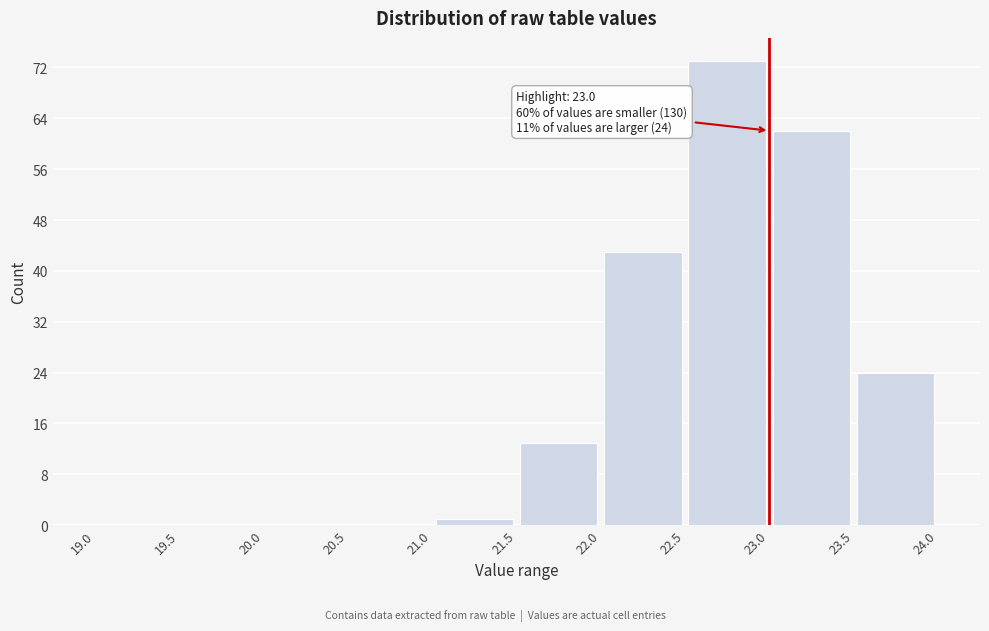

Over which range of the x-axis is the bar tallest?

22.5 to 23.0